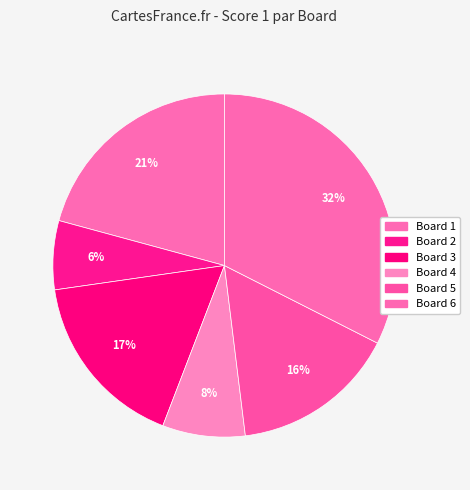

Approximately how many times larger is the value at Board 3 compared to Board 1?

0.8